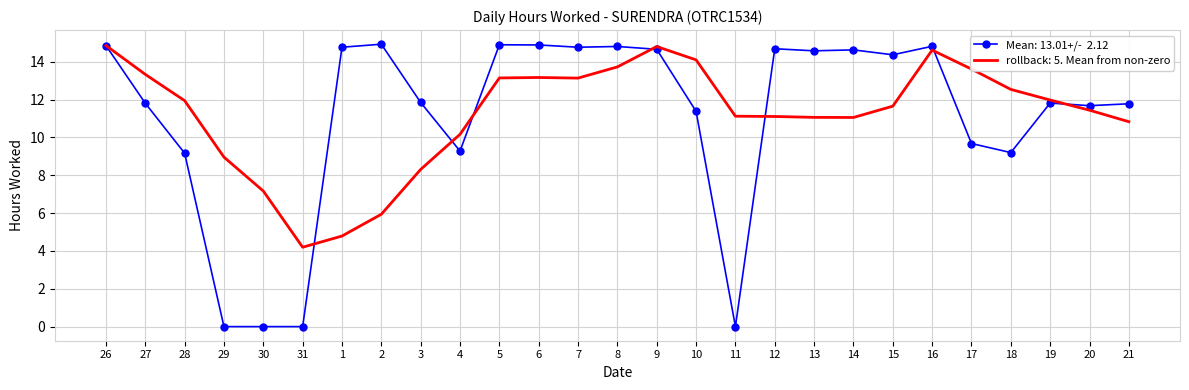

What is the total value across all series at 9?

29.5